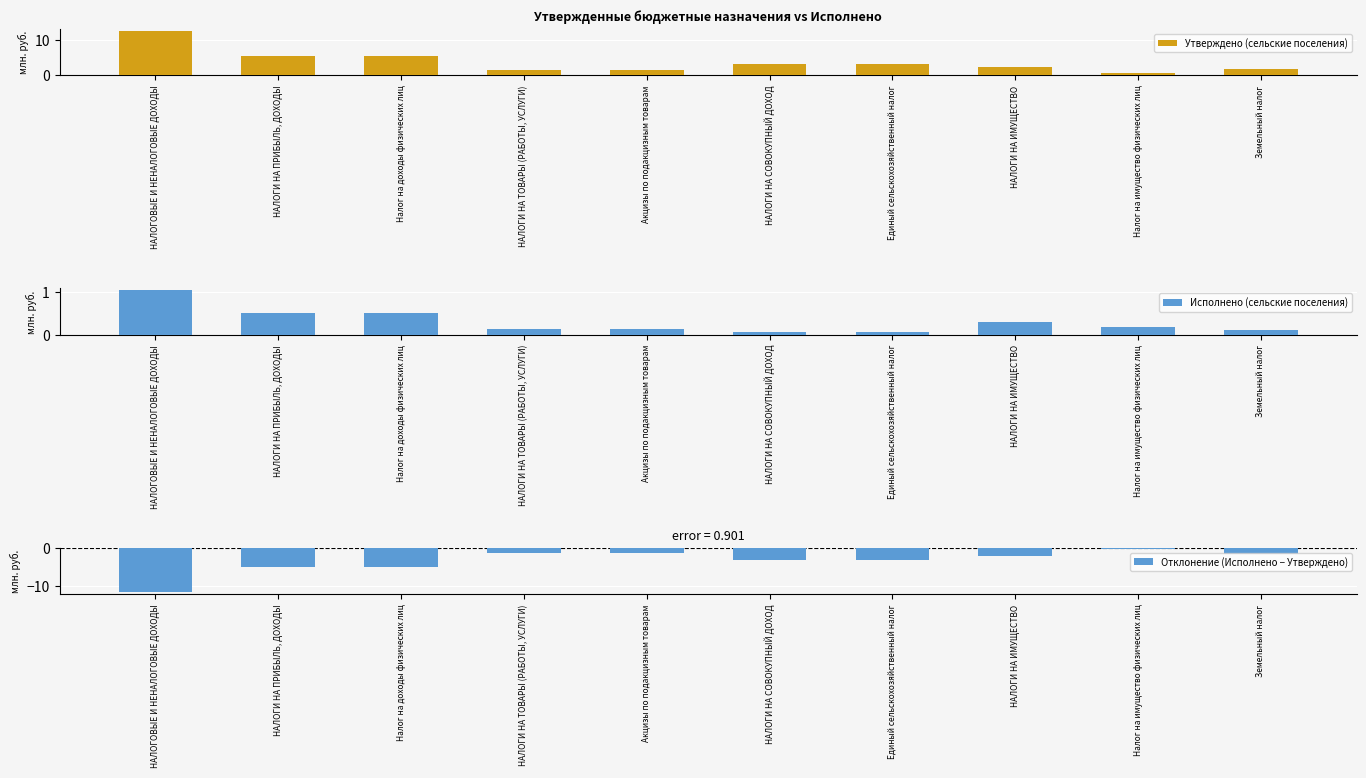

What is the highest value of the Исполнено (сельские поселения) series?

1.0